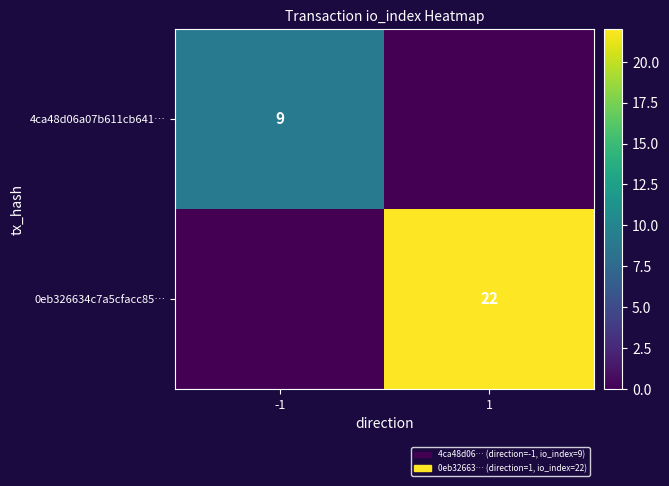

Is the value of 4ca48d06a07b611cb641… at -1 greater than the value of 0eb326634c7a5cfacc85… at 1?

No